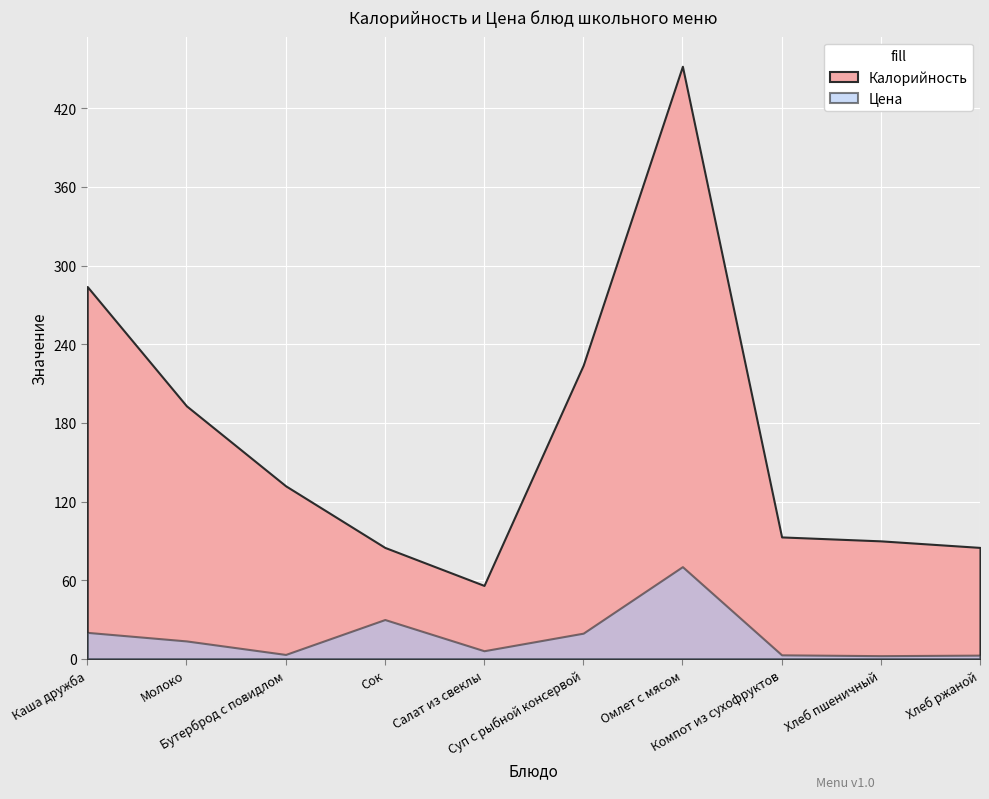

At which label is Цена closest to 36?

Сок